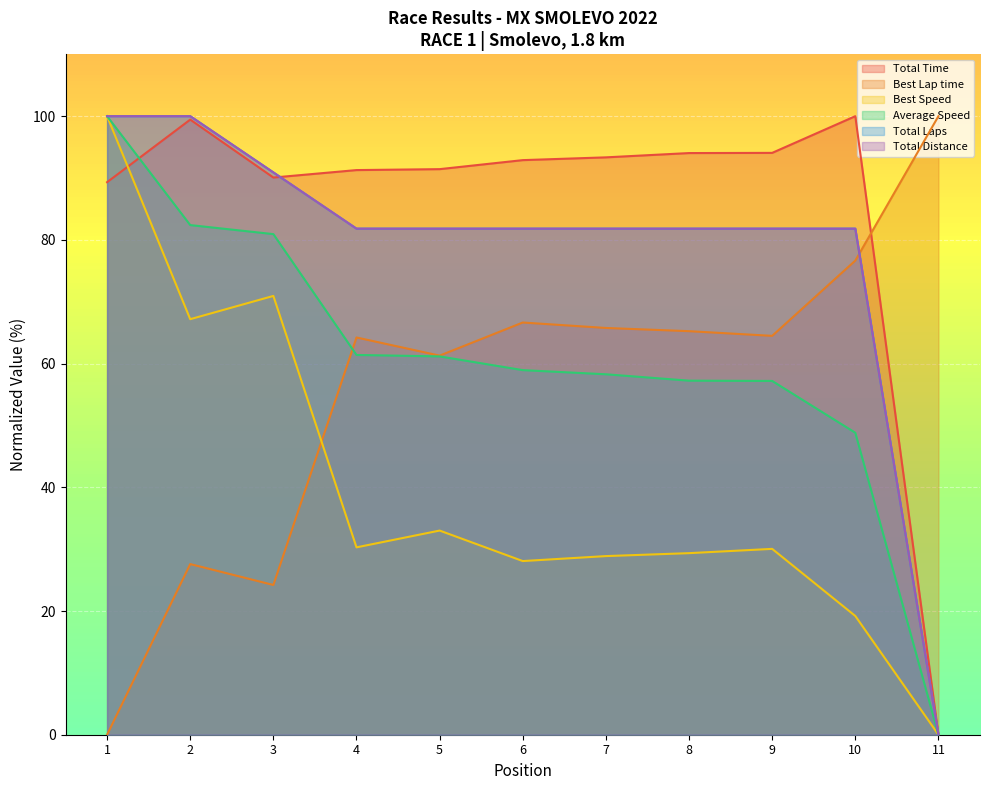

How many values in the Average Speed series exceed 58?

7